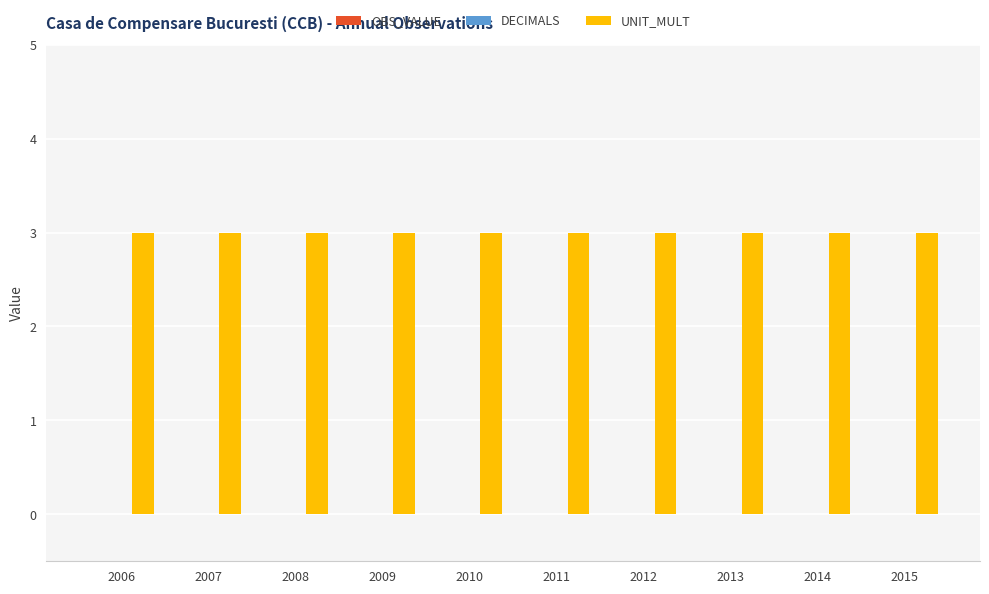

Rank the series by their maximum value, from lowest to highest.

OBS_VALUE, DECIMALS, UNIT_MULT